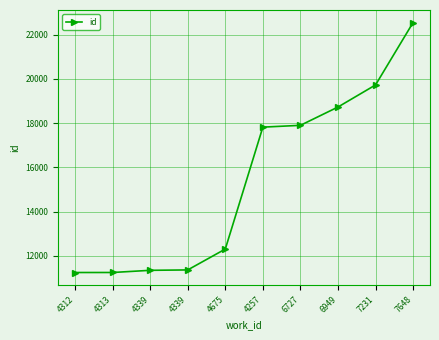

How many distinct data groups are displayed?

1